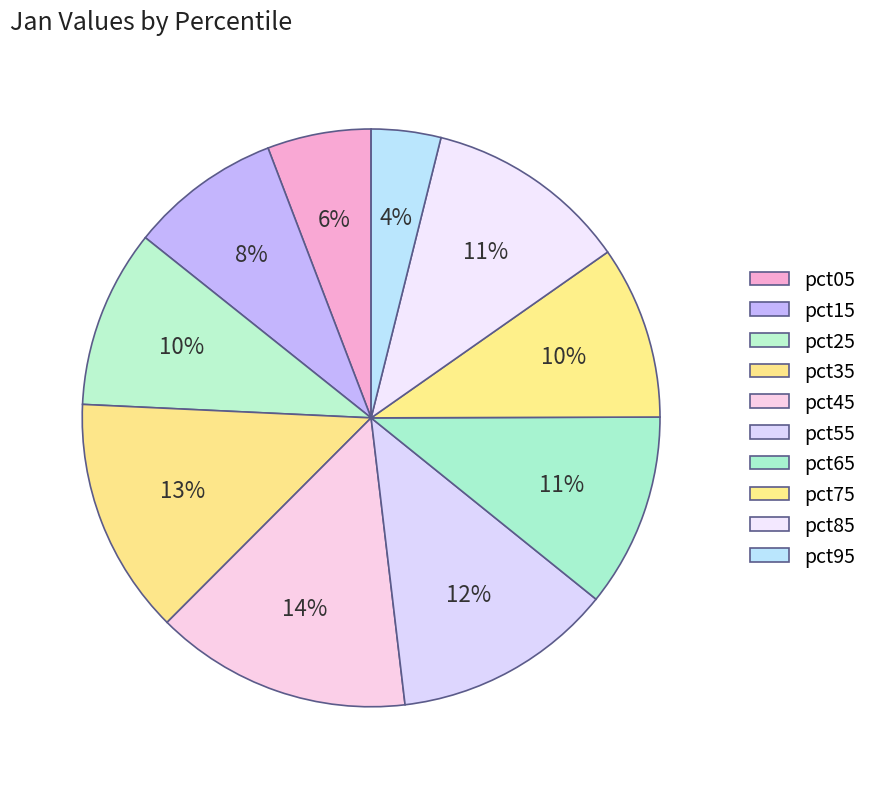

Is there a majority slice in this chart?

No